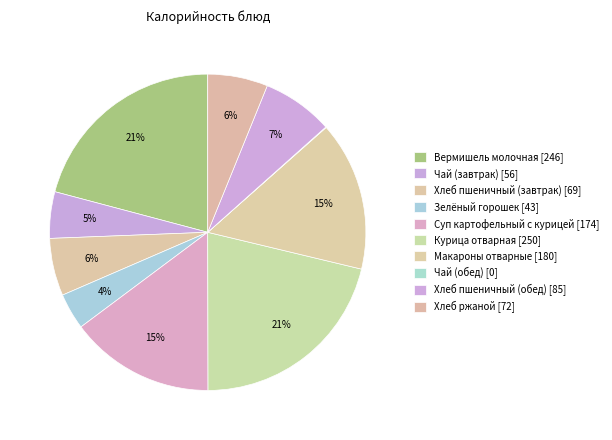

Between Зелёный горошек and Чай (обед), which is larger?

Зелёный горошек